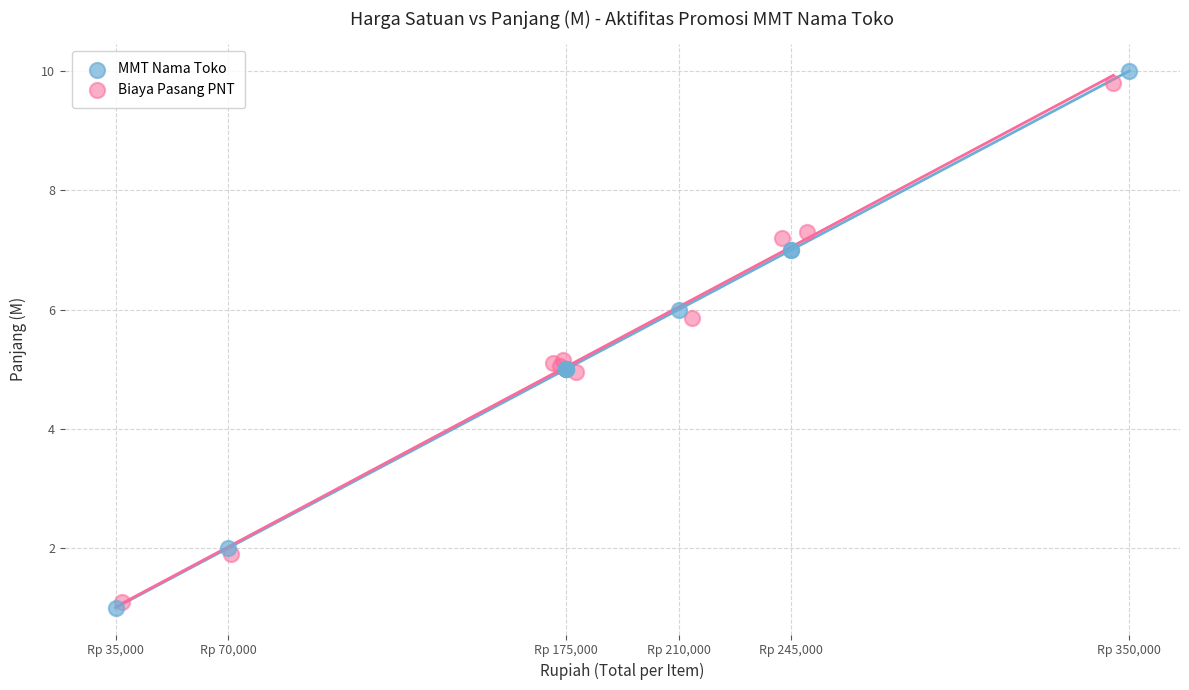

Which series contains the highest Y value?

MMT Nama Toko